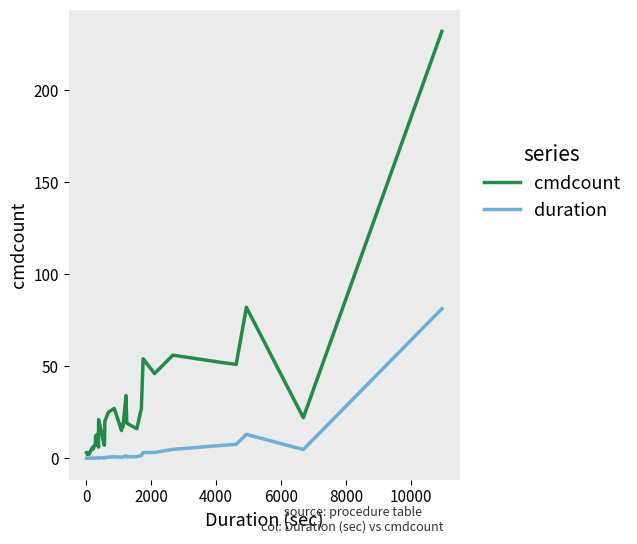

Which series has the largest range (max minus min)?

cmdcount